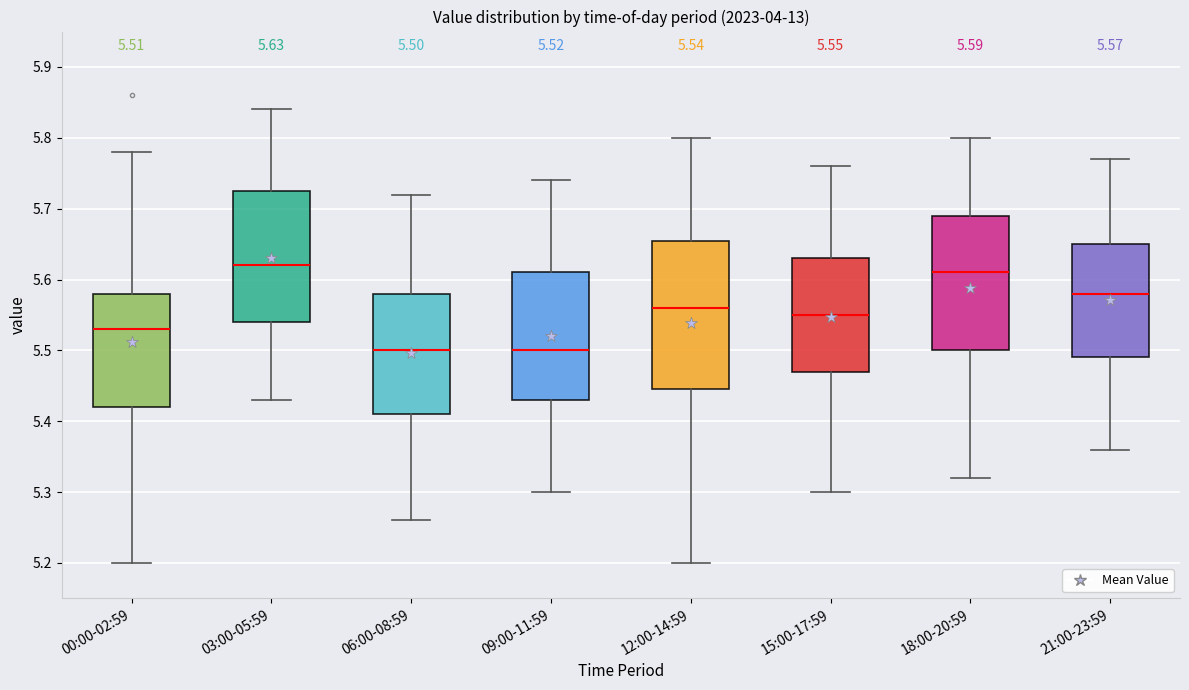

Which box is the tallest, from its lower edge to its upper edge?

12:00-14:59